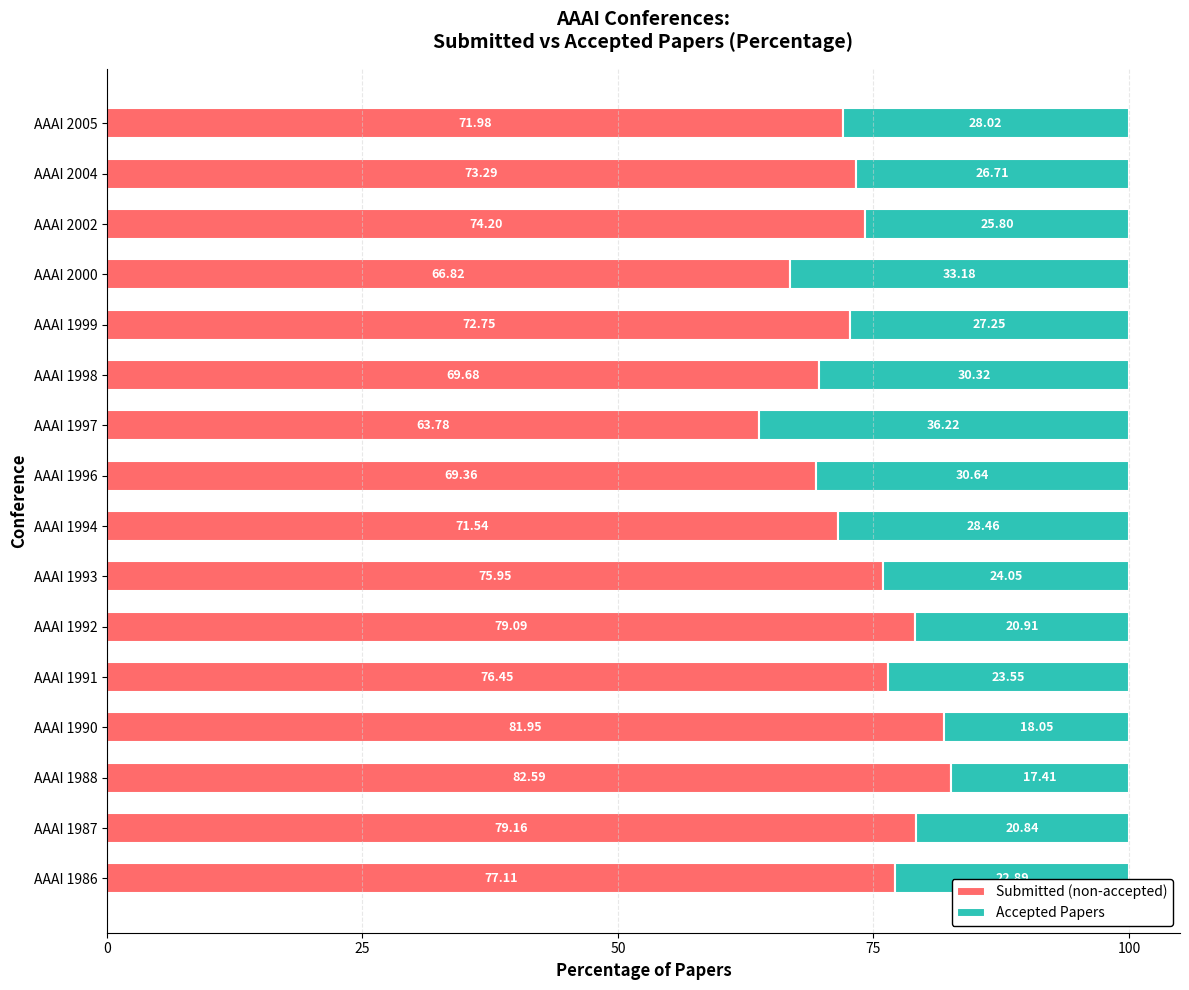

What is the difference between the maximum and minimum values in the Submitted (non-accepted) series?

18.8